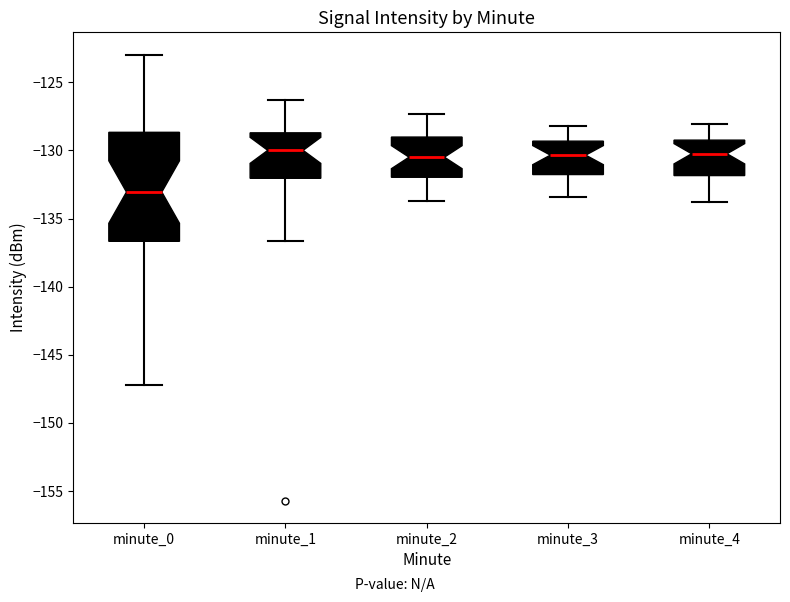

Which box is the tallest, from its lower edge to its upper edge?

minute_0